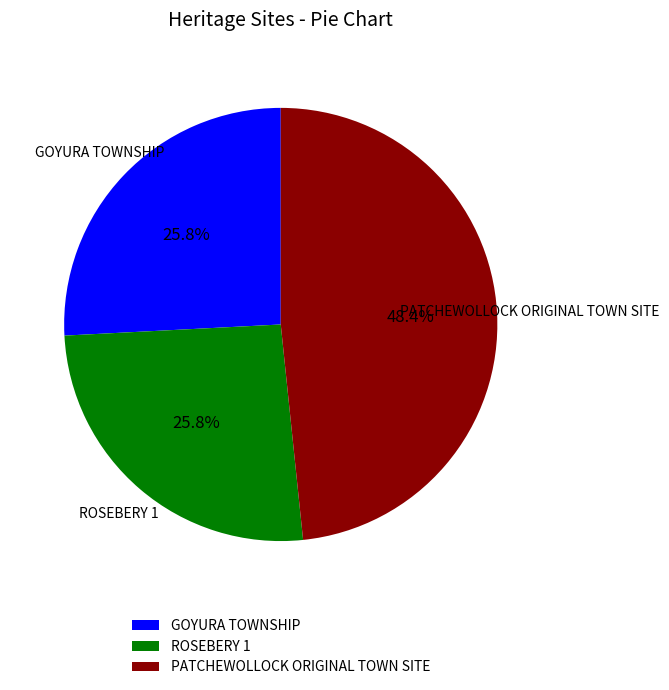

Does any single category account for the majority?

No